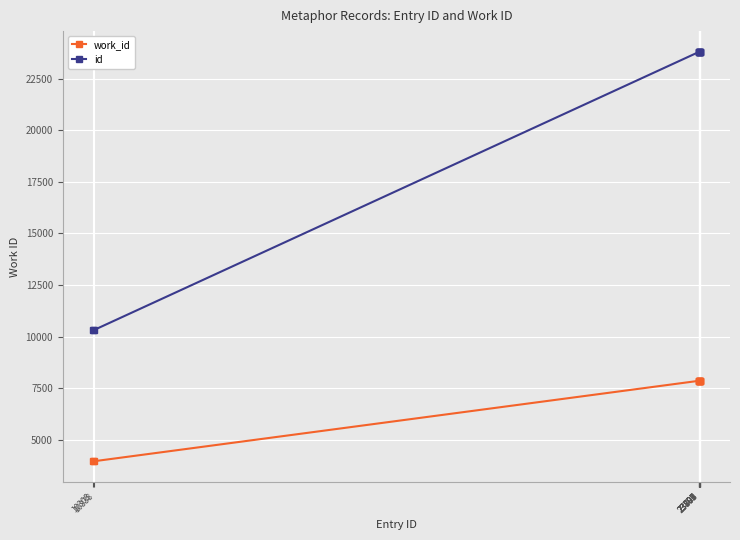

What is the total value across all series at 23803?

31675